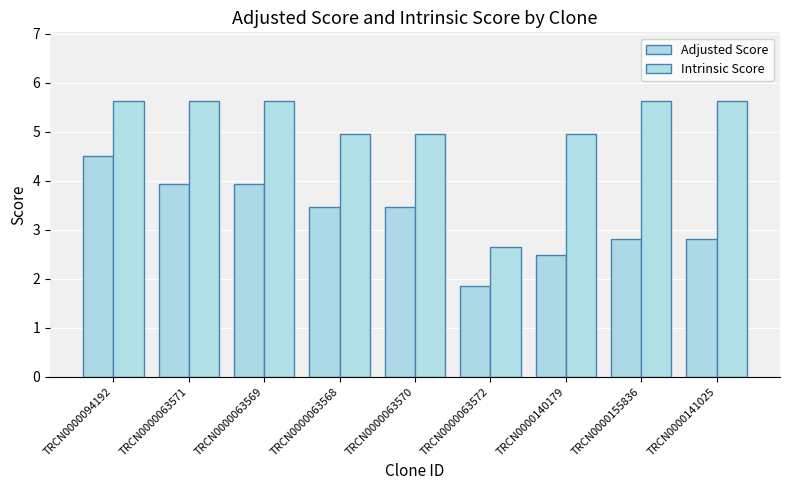

What is the average value of the Intrinsic Score series?

5.1